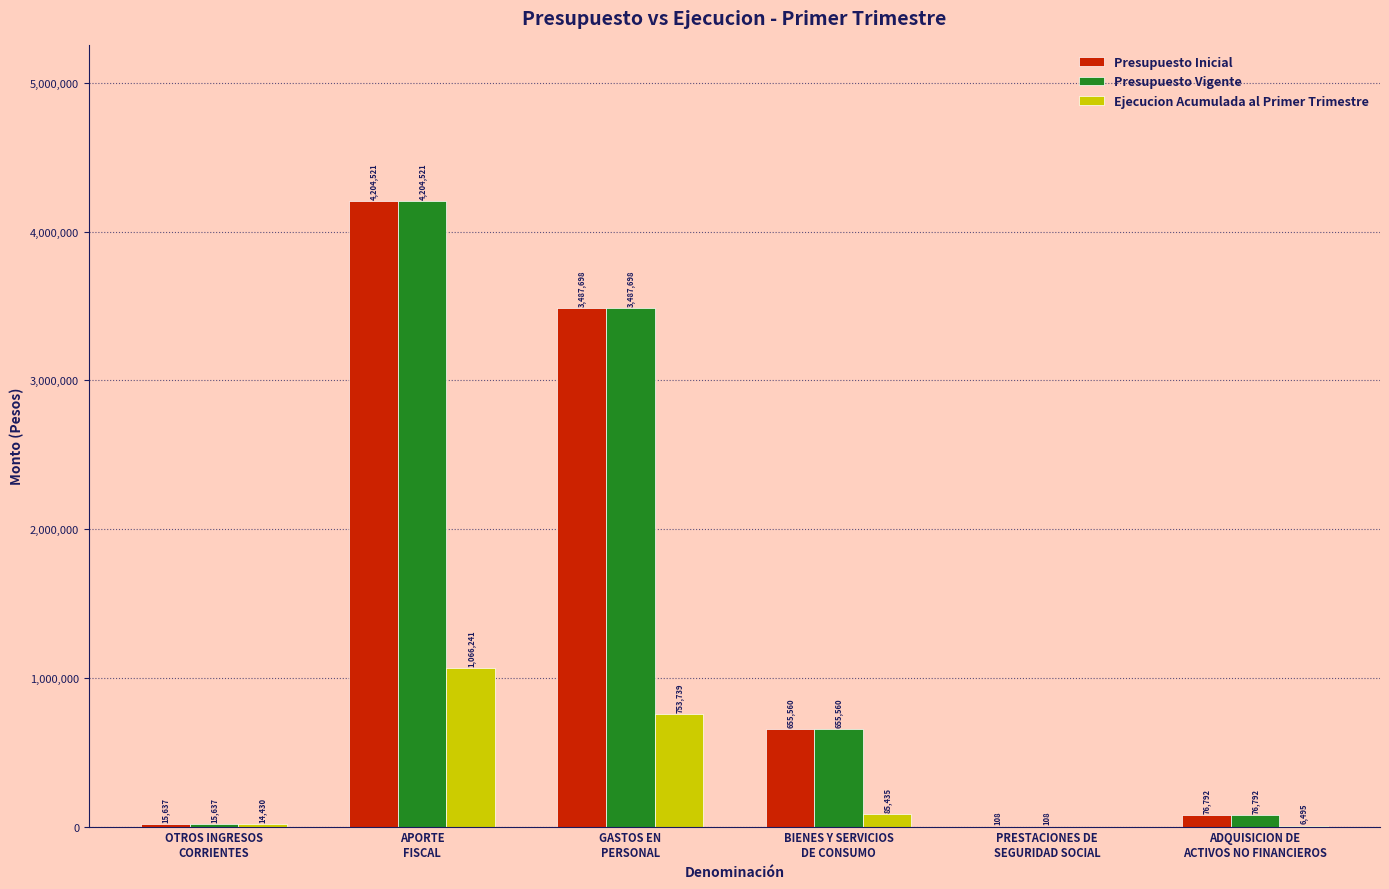

What is the sum of all Presupuesto Inicial values?

8440316